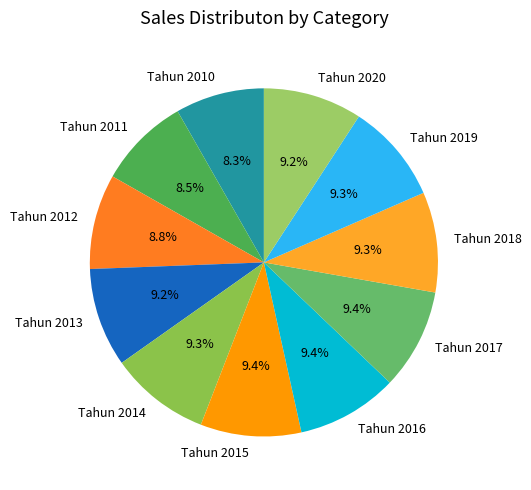

Combined, what portion of the pie is Tahun 2011 and Tahun 2019?

17.8%